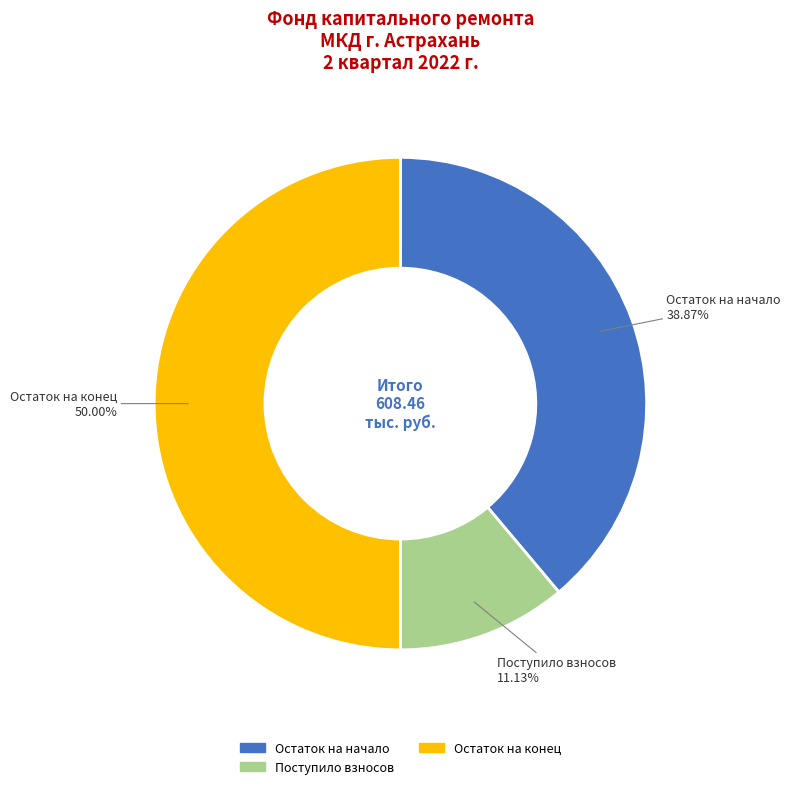

To the nearest percent, what is the difference between the largest and smallest slice percentages?

39%